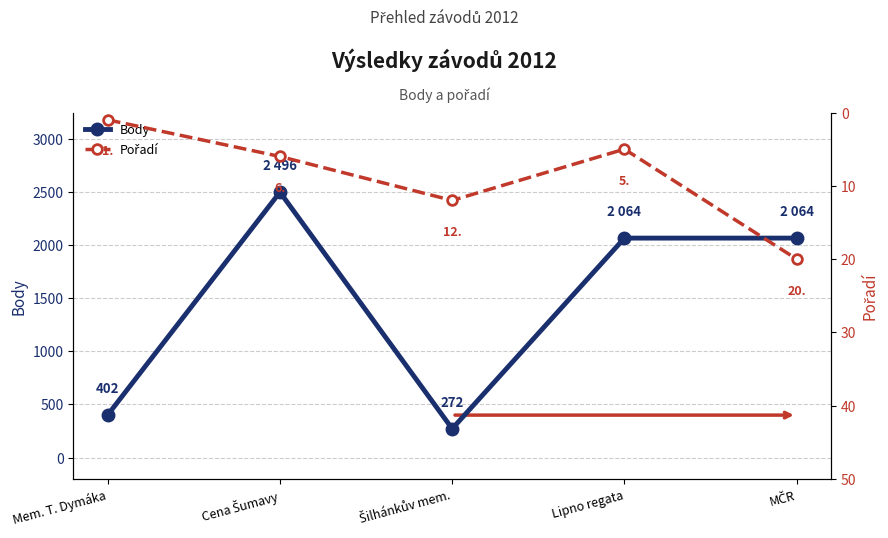

The value of Pořadí at Cena Šumavy is 3. True or false?

False